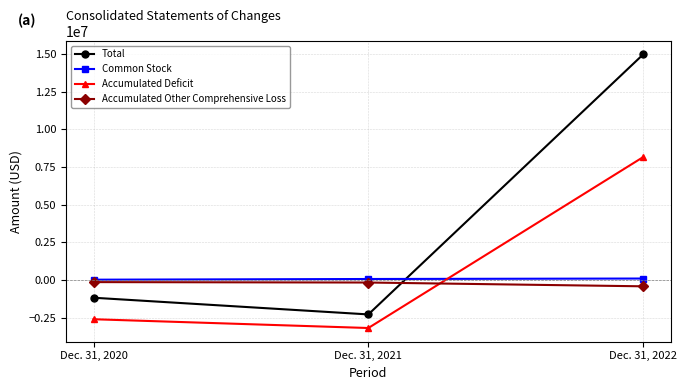

Which series has the largest total across all categories?

Total